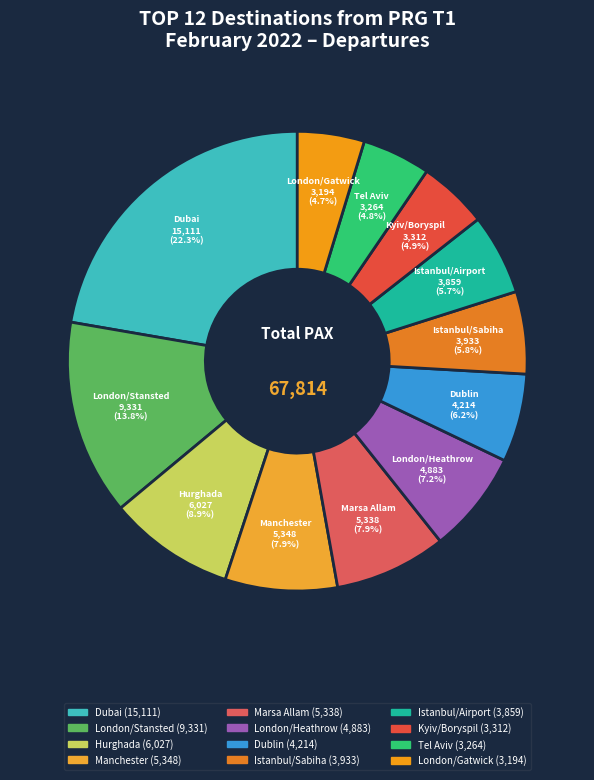

Count the number of slices in the pie.

12